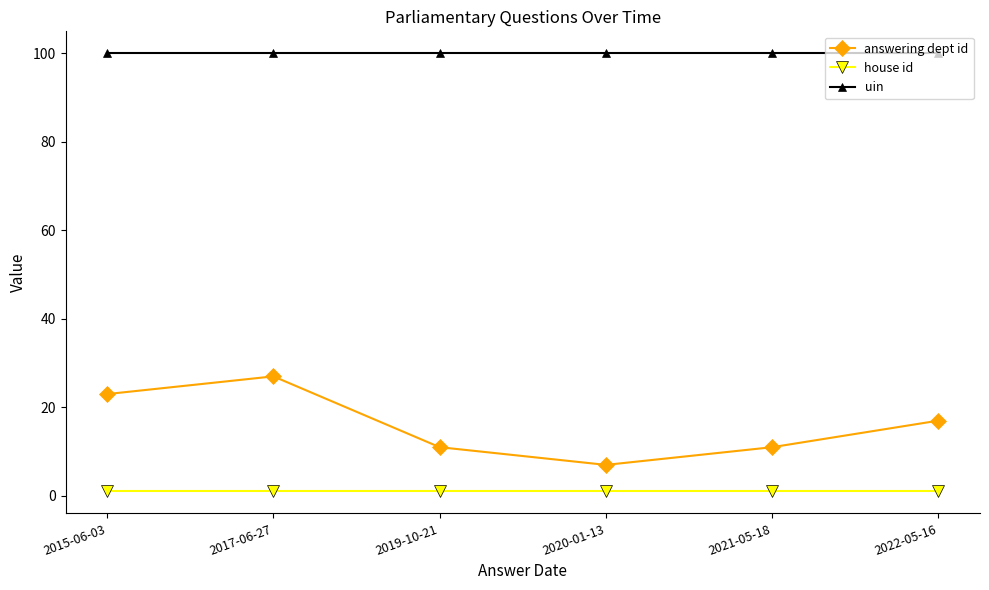

Between 2019-10-21 and 2022-05-16, which series saw the biggest shift?

answering dept id